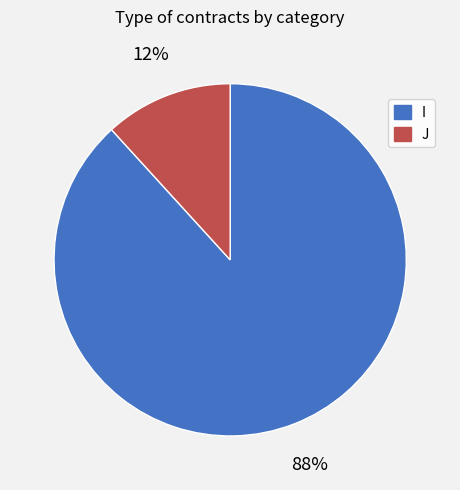

Which category has the smallest portion of the pie?

J